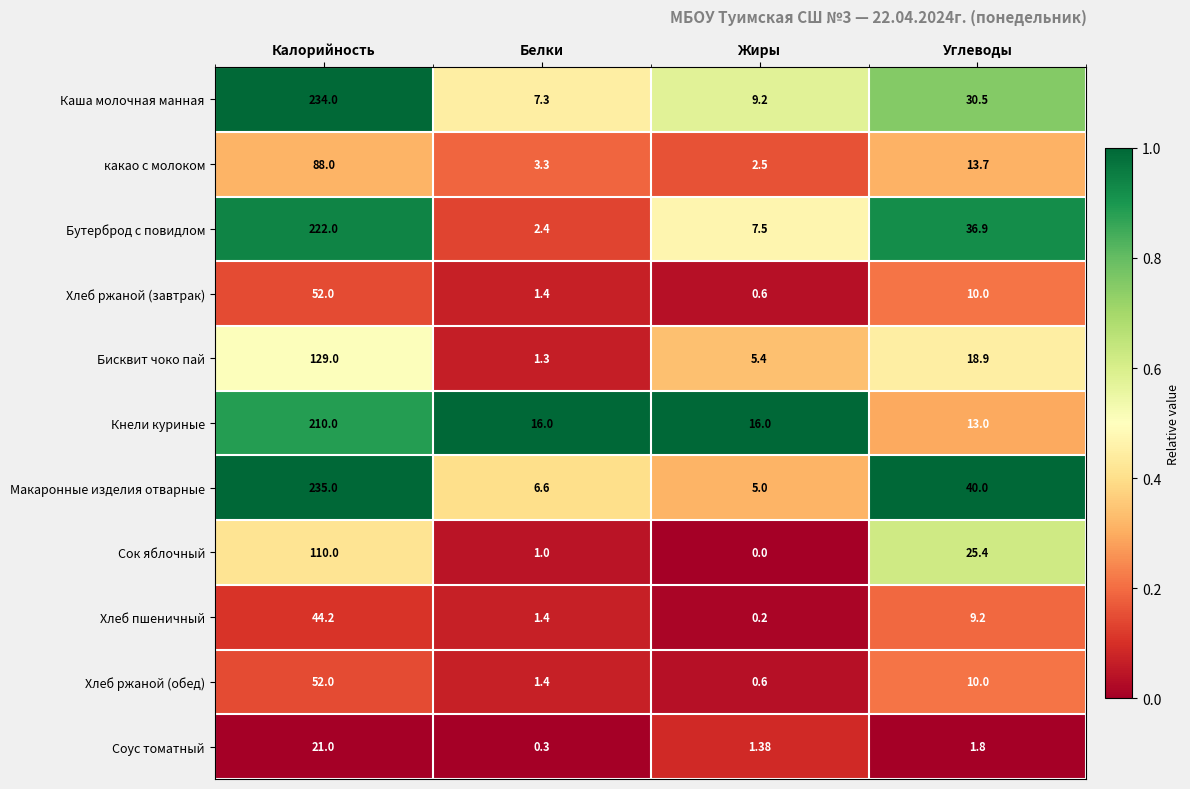

At which category is the sum across all series the highest?

Калорийность